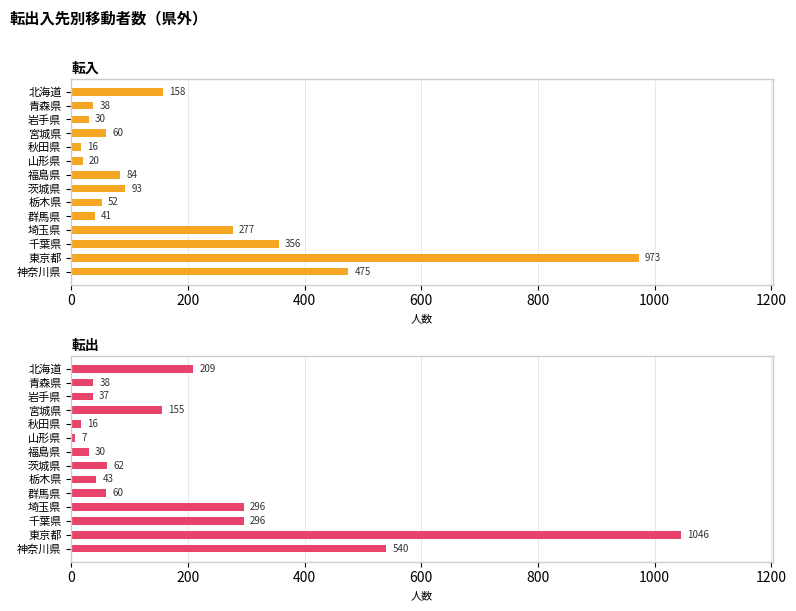

At how many categories does at least one series exceed 320?

3